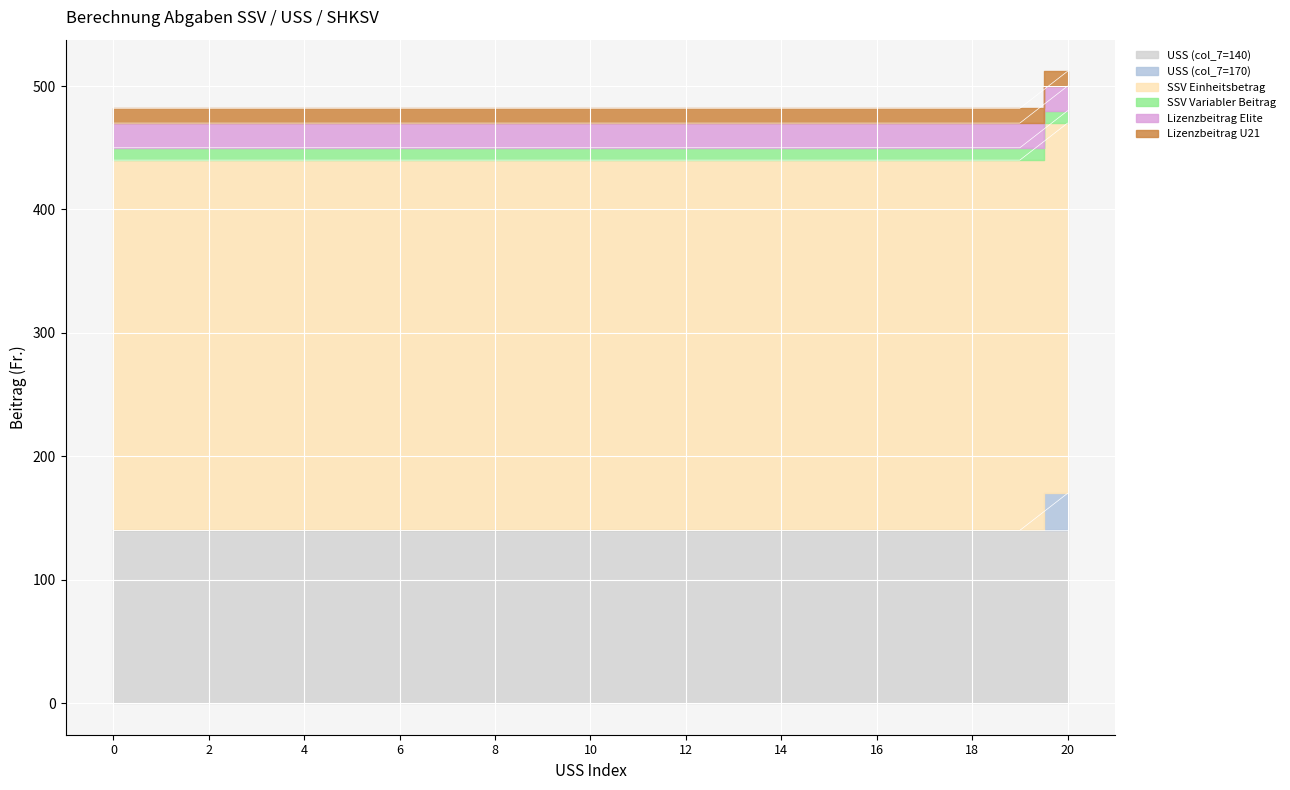

Reading left to right, extract all data points from this chart.

USS (col_7=140): 0=140	1=140	2=140	3=140	4=140	5=140	6=140	7=140	8=140	9=140	10=140	11=140	12=140	13=140	14=140	15=140	16=140	17=140	18=140	19=140	20=140
USS (col_7=170): 0=0	1=0	2=0	3=0	4=0	5=0	6=0	7=0	8=0	9=0	10=0	11=0	12=0	13=0	14=0	15=0	16=0	17=0	18=0	19=0	20=30
SSV Einheitsbetrag: 0=300	1=300	2=300	3=300	4=300	5=300	6=300	7=300	8=300	9=300	10=300	11=300	12=300	13=300	14=300	15=300	16=300	17=300	18=300	19=300	20=300
SSV Variabler Beitrag: 0=10	1=10	2=10	3=10	4=10	5=10	6=10	7=10	8=10	9=10	10=10	11=10	12=10	13=10	14=10	15=10	16=10	17=10	18=10	19=10	20=10
Lizenzbeitrag Elite: 0=20	1=20	2=20	3=20	4=20	5=20	6=20	7=20	8=20	9=20	10=20	11=20	12=20	13=20	14=20	15=20	16=20	17=20	18=20	19=20	20=20
Lizenzbeitrag U21: 0=12	1=12	2=12	3=12	4=12	5=12	6=12	7=12	8=12	9=12	10=12	11=12	12=12	13=12	14=12	15=12	16=12	17=12	18=12	19=12	20=12